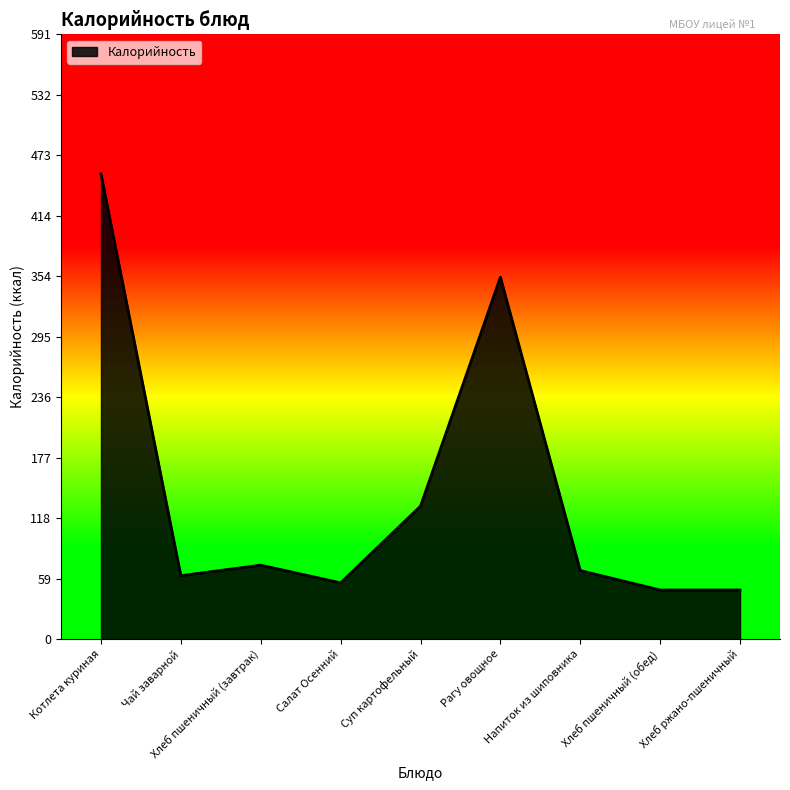

What is the change in value from Котлета куриная to Чай заварной?

-393.0